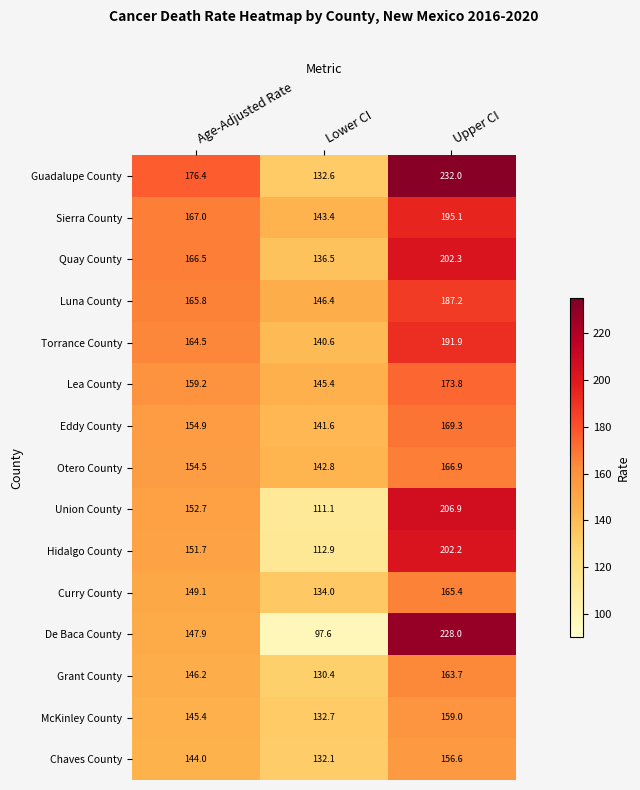

How many distinct data groups are displayed?

15